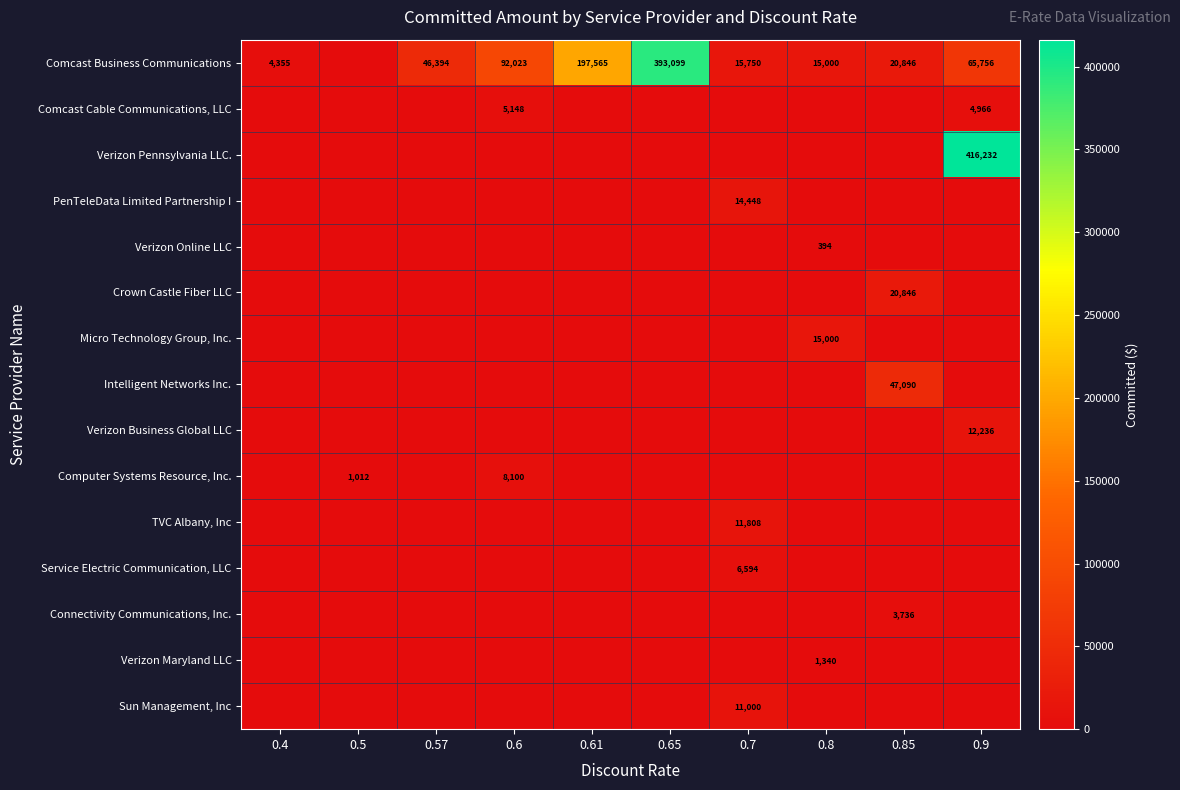

How many data points in Verizon Online LLC are above 0?

1